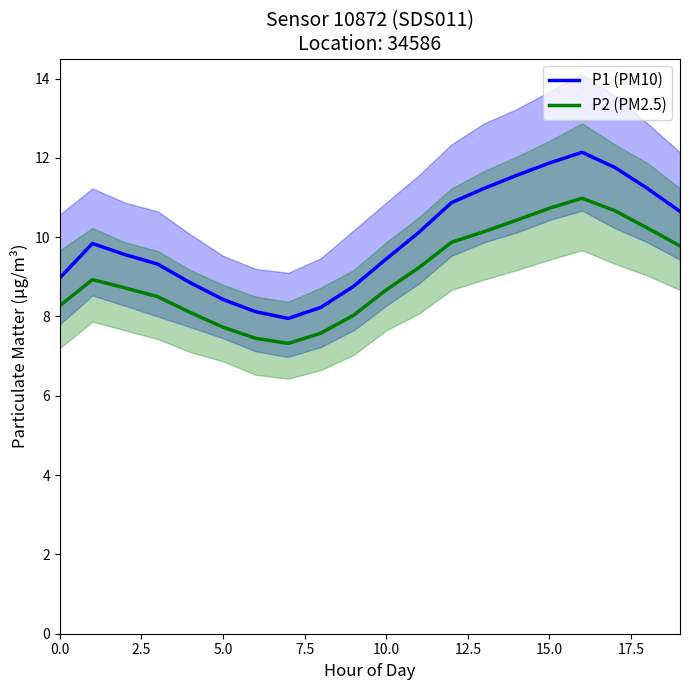

Does the chart have visible grid lines?

No